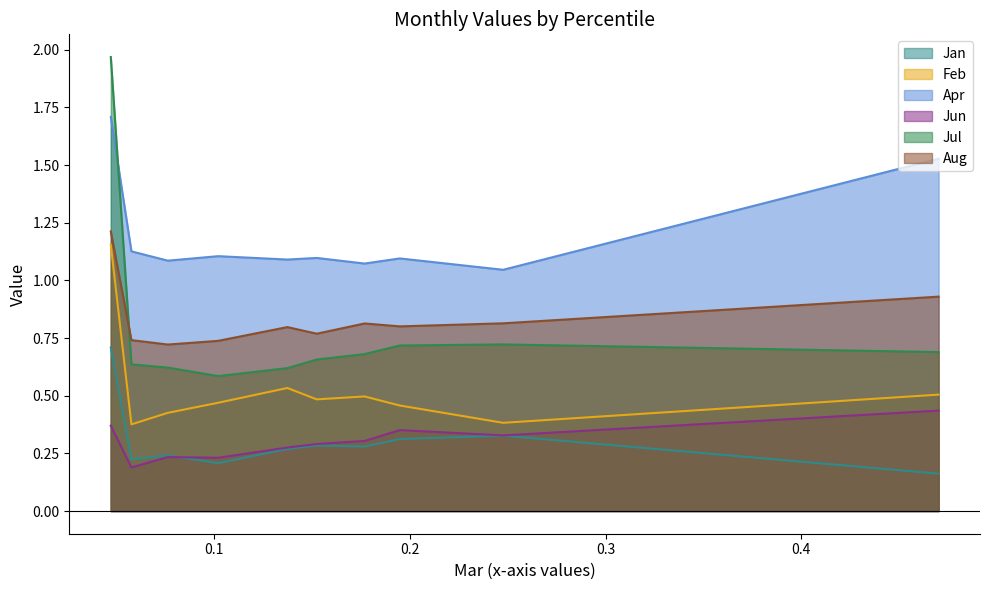

At which category does Jan reach its first local valley?

pct15